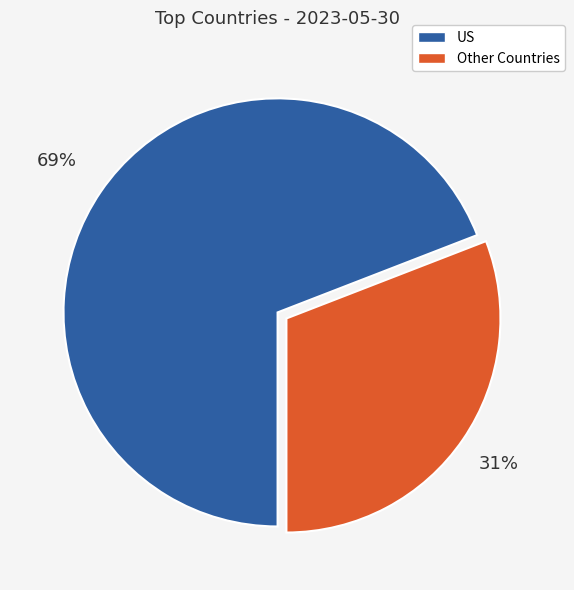

To the nearest percent, what is the difference between the largest and smallest slice percentages?

38%